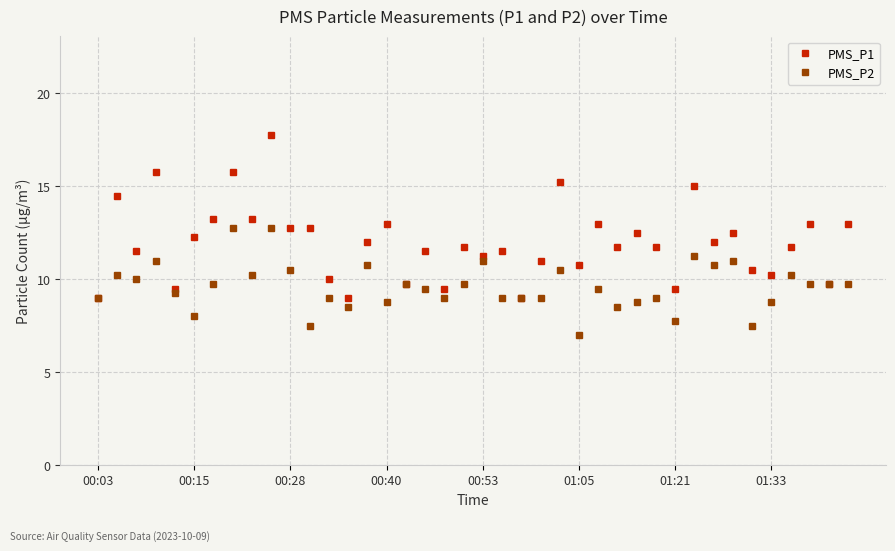

True or false: PMS_P1 has more than 1 points higher than both neighbors.

True